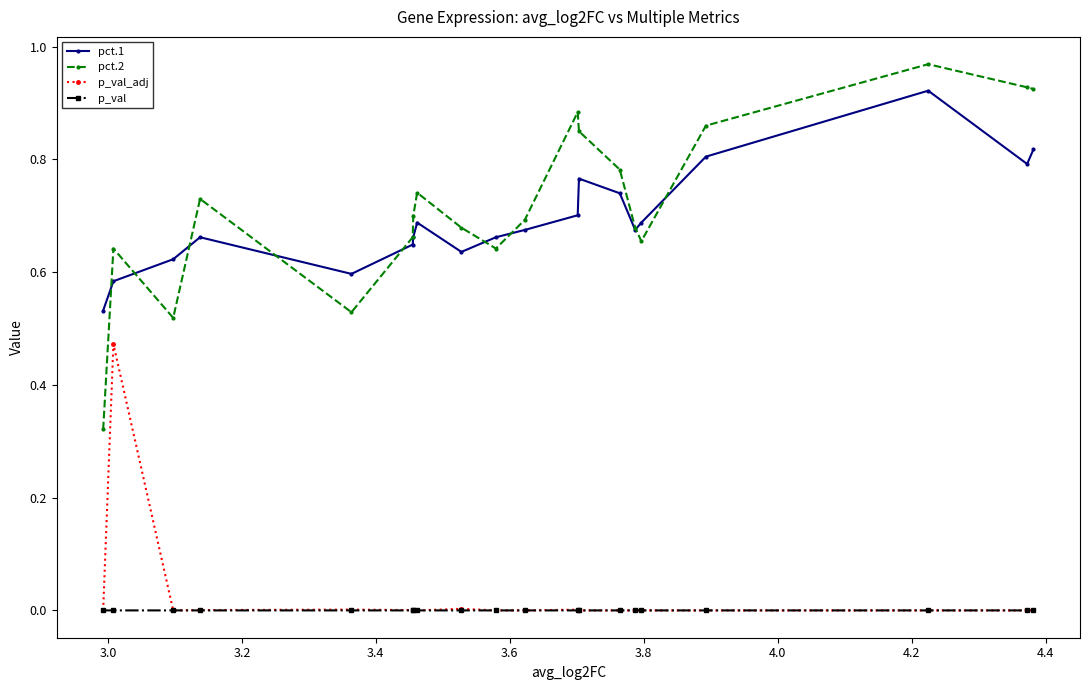

Does the chart have visible grid lines?

No